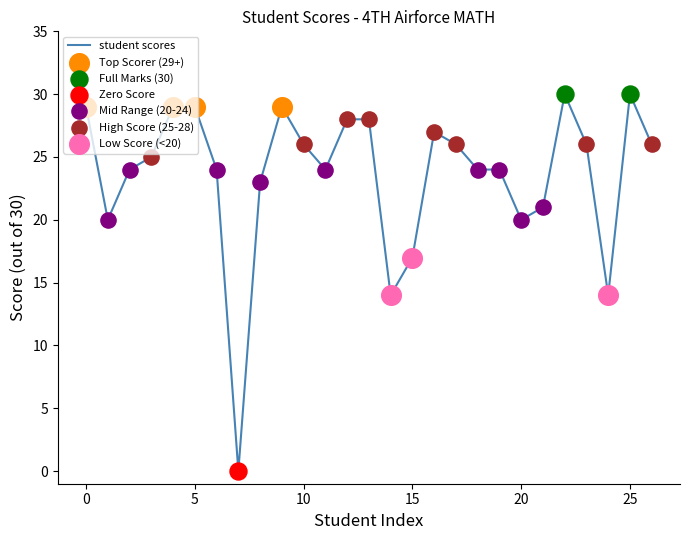

What is the greatest value displayed?

30